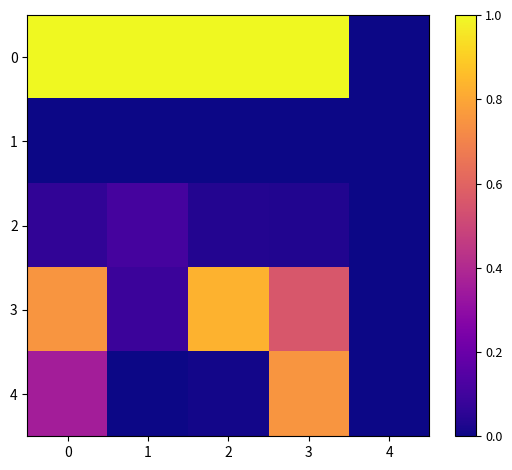

Reading right to left, what are all the values shown in this chart?

0: 4=0.0	3=1.0	2=1.0	1=1.0	0=1.0
1: 4=0.0	3=0.0	2=0.0	1=0.0	0=0.0
2: 4=0.0	3=0.0	2=0.0	1=0.1	0=0.1
3: 4=0.0	3=0.6	2=0.8	1=0.1	0=0.8
4: 4=0.0	3=0.8	2=0.0	1=0.0	0=0.4